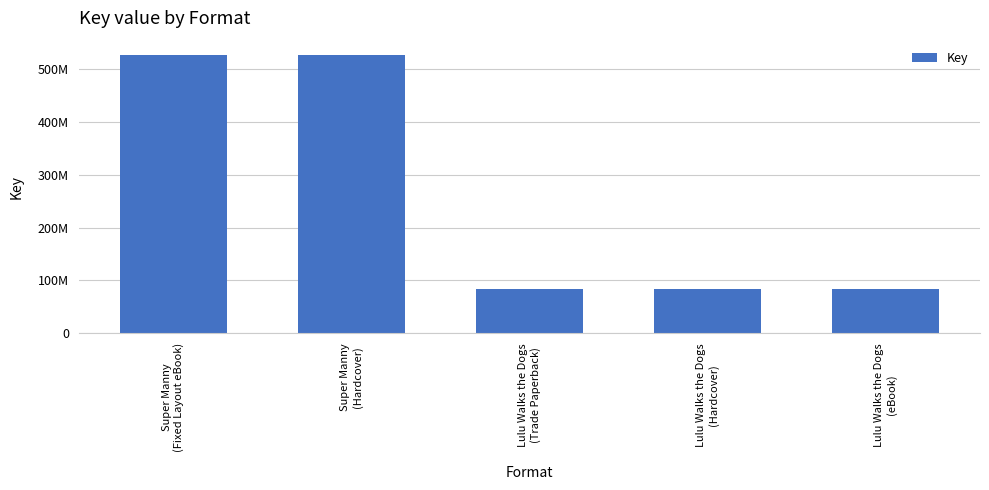

Does the chart contain any negative values?

No